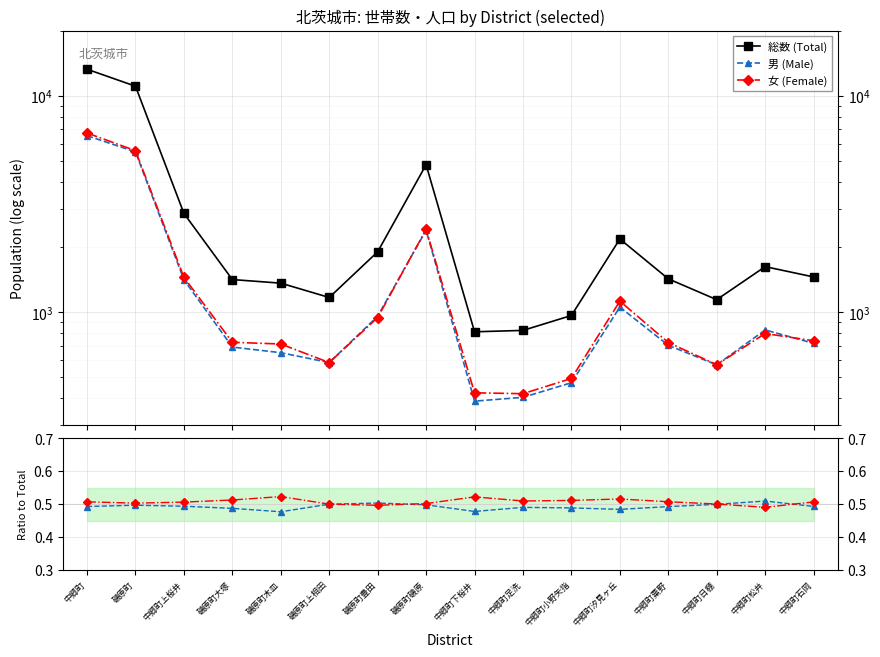

Which series ends up on top after the final intersection of 男 (Male) and 女 (Female)?

女 (Female)